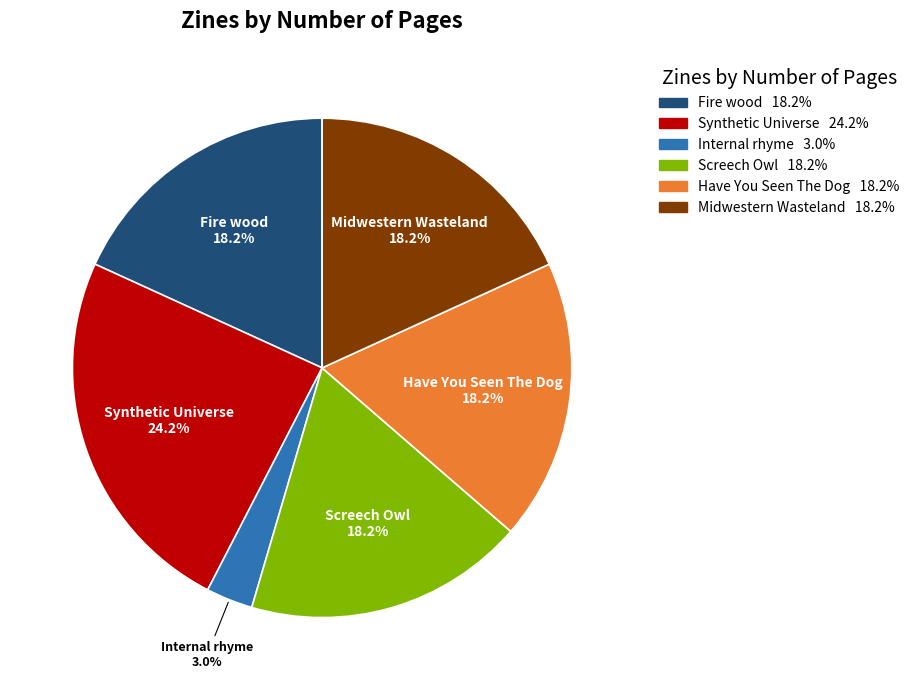

Between Internal rhyme and Fire wood, which is larger?

Fire wood